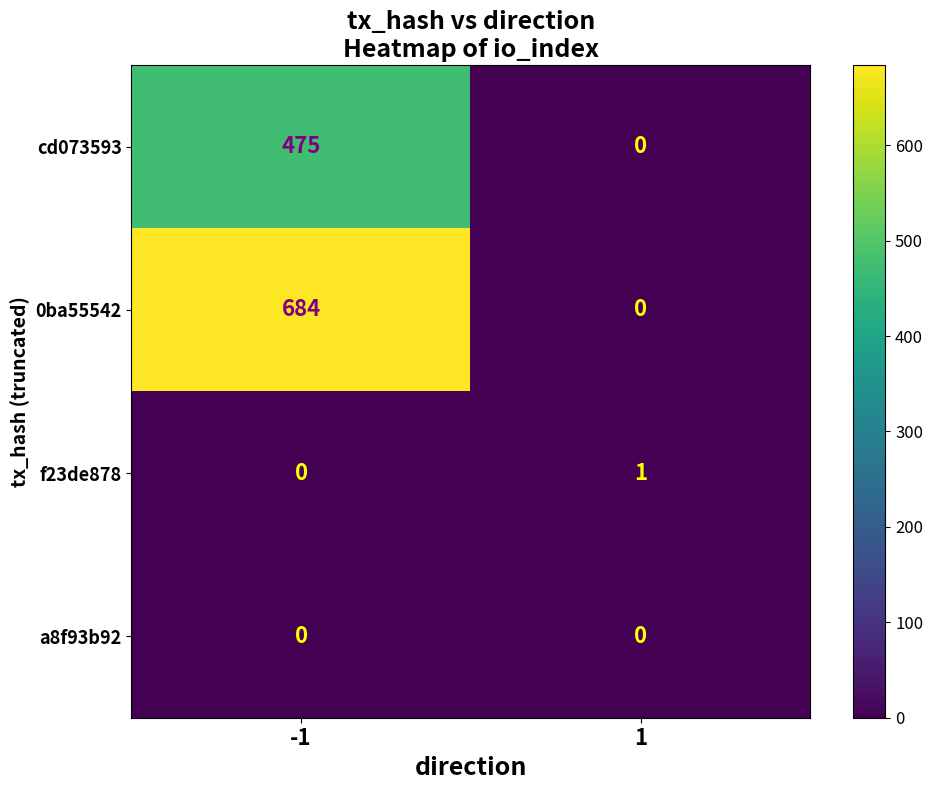

True or false: cd073593 has a value of 475 at -1.

True